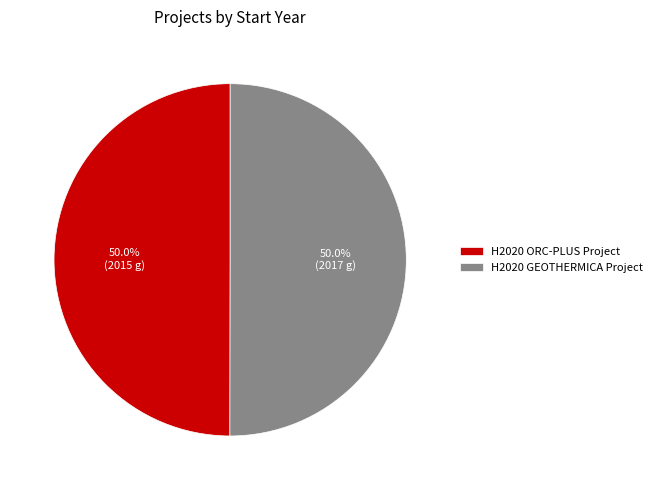

What is the total percentage of H2020 ORC-PLUS Project and H2020 GEOTHERMICA Project?

100.0%